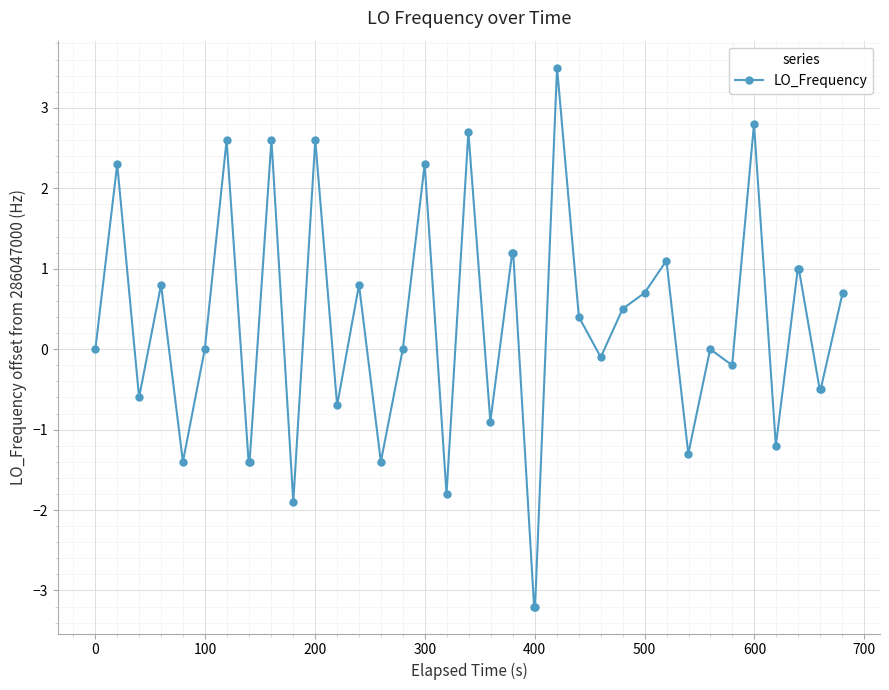

What is the greatest value displayed?

3.5